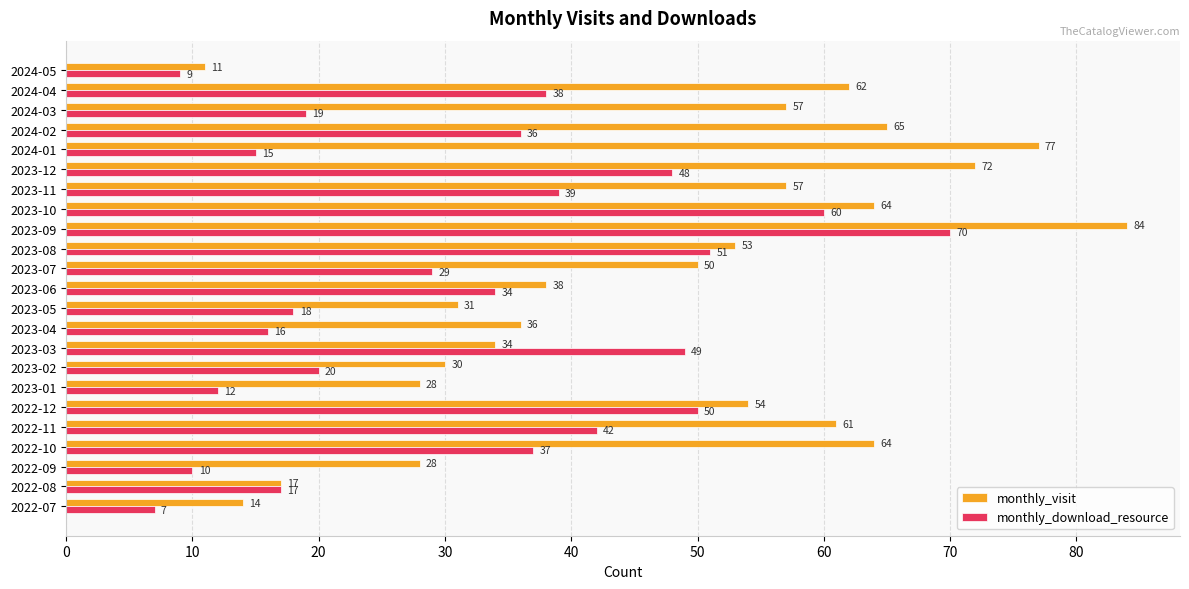

How many series are shown in this chart?

2